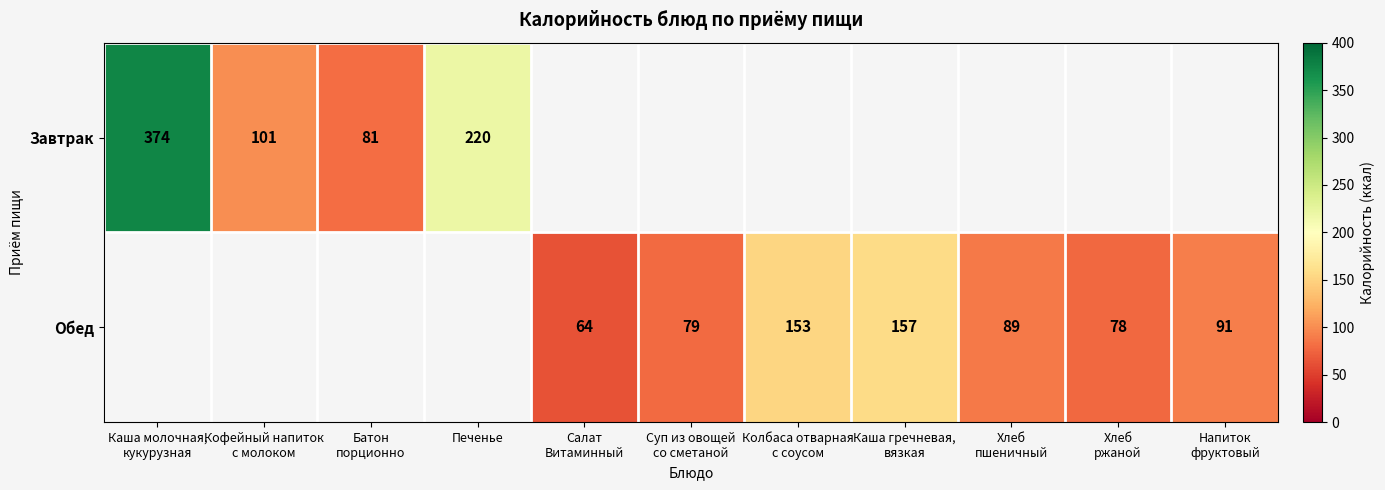

Count the number of categories in the chart.

11